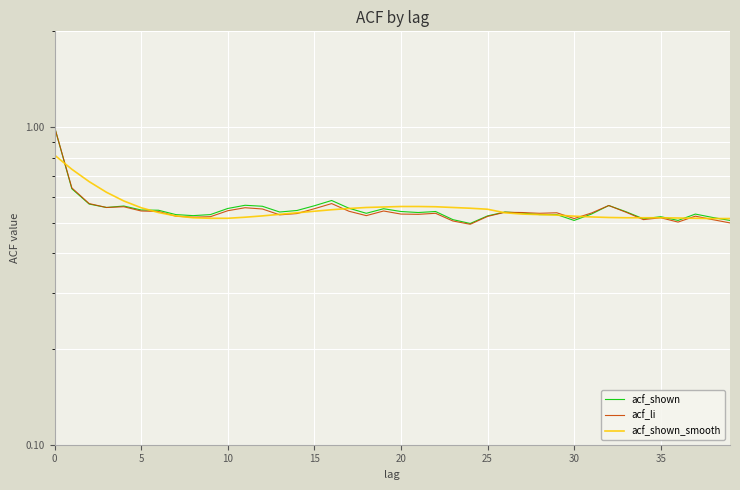

What is the sum of the acf_shown values at 25 and 32?

1.1